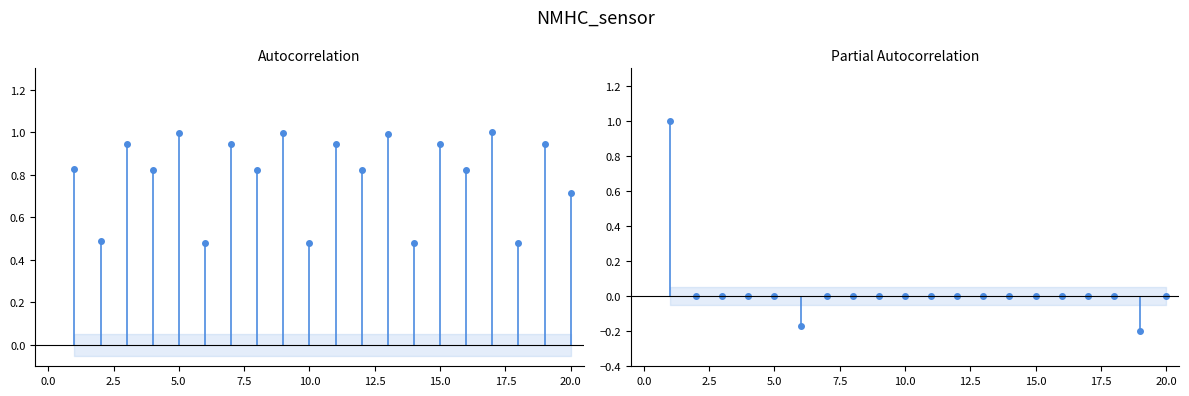

How many lines are shown in the chart?

2